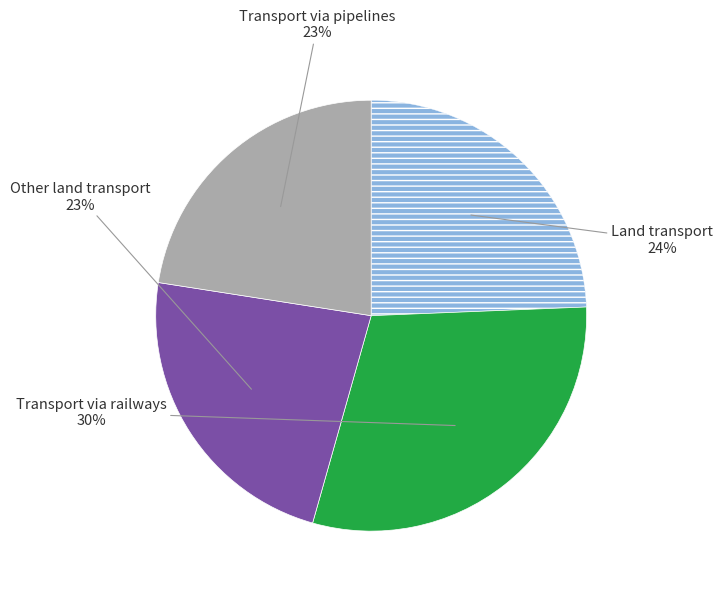

Count the number of slices in the pie.

4